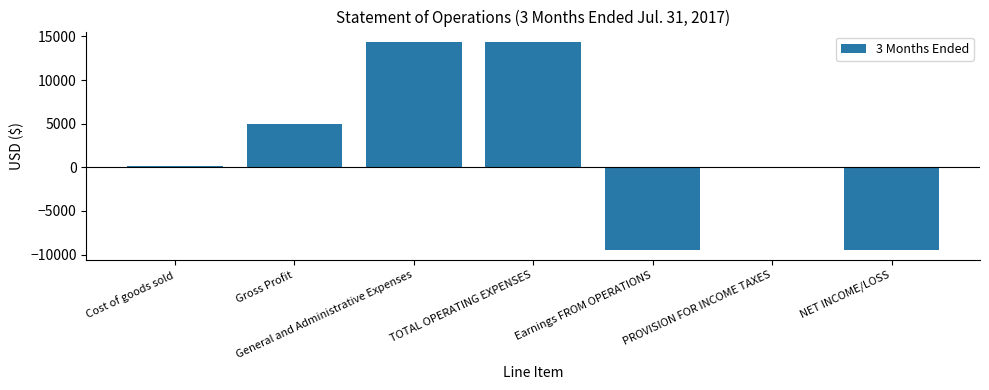

What is the change in value from TOTAL OPERATING EXPENSES to Earnings FROM OPERATIONS?

-23810